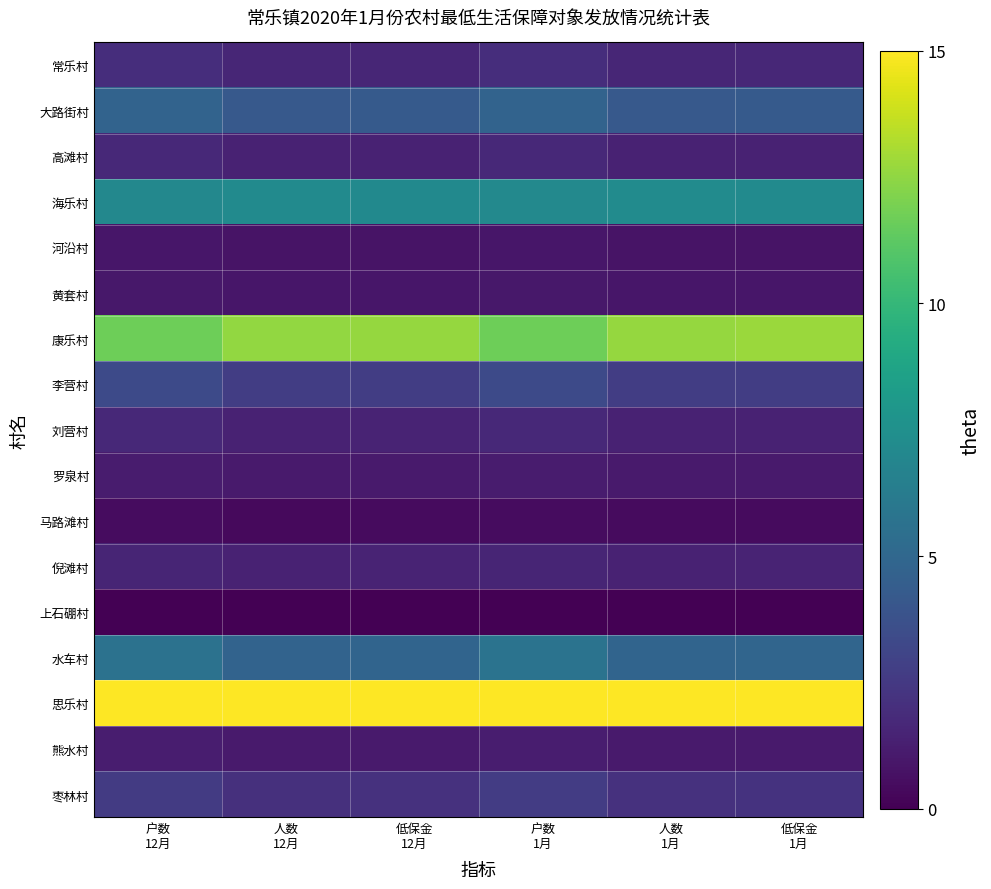

Which series has the largest total across all categories?

思乐村